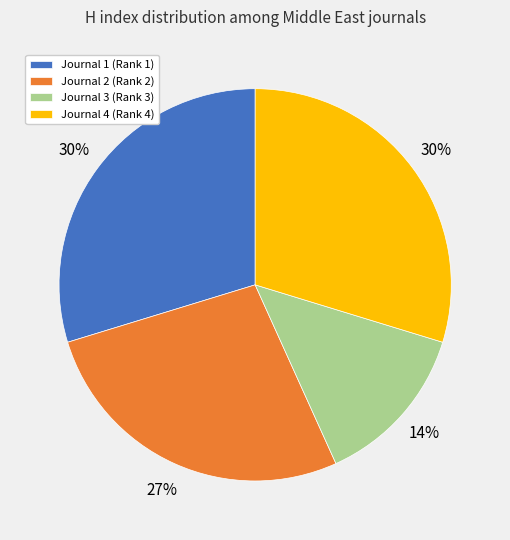

Does any single category account for the majority?

No